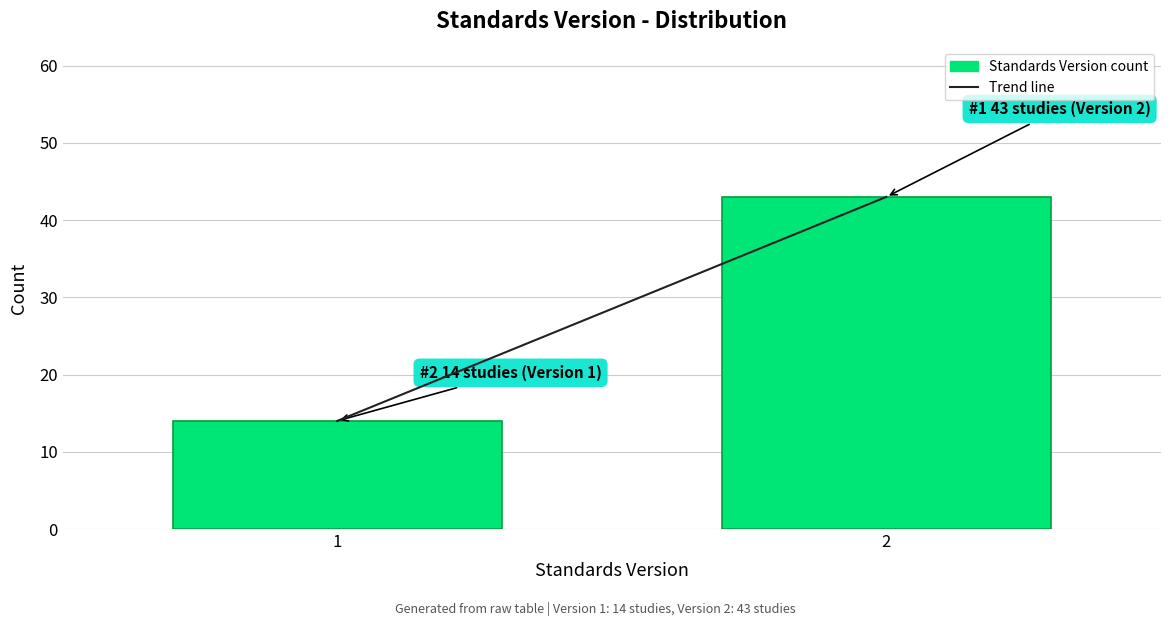

Reading right to left, extract all data points from this chart.

2=43	1=14